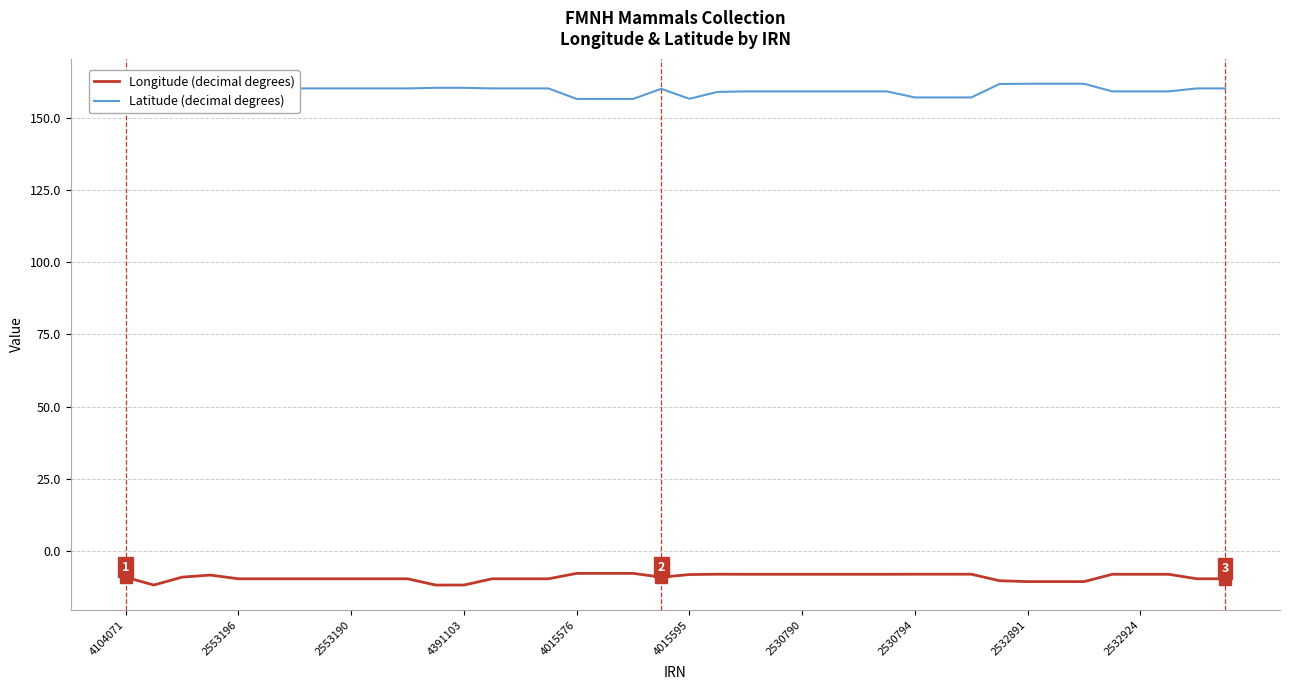

Which series has the largest total across all categories?

Latitude (decimal degrees)